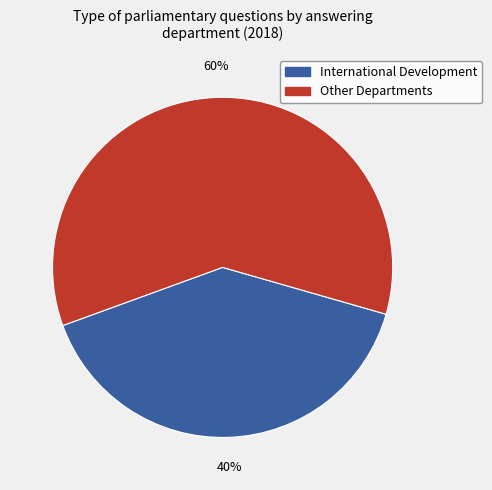

How many segments does this pie chart have?

2